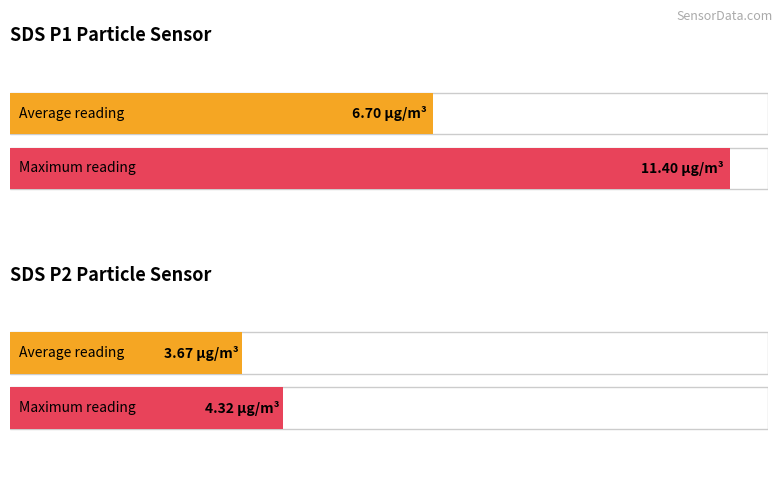

Which series has the largest range (max minus min)?

SDS_P1